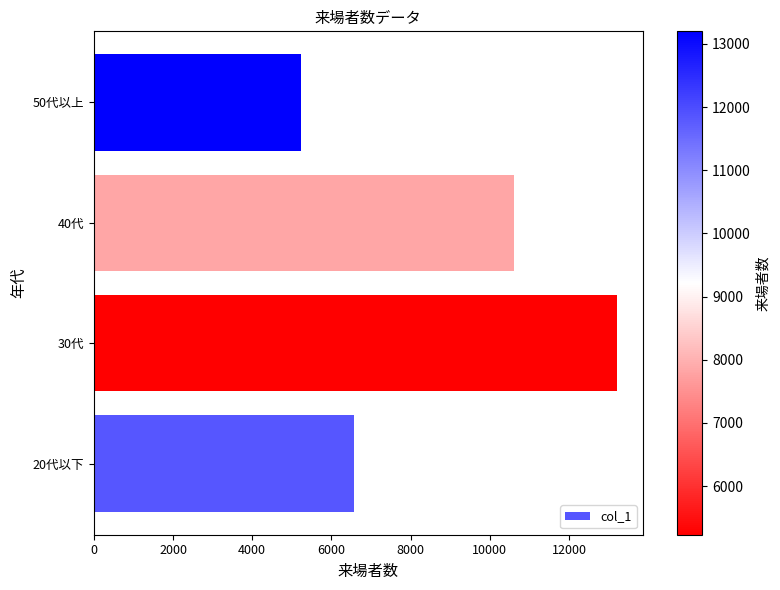

What is the sum of all values?

35618